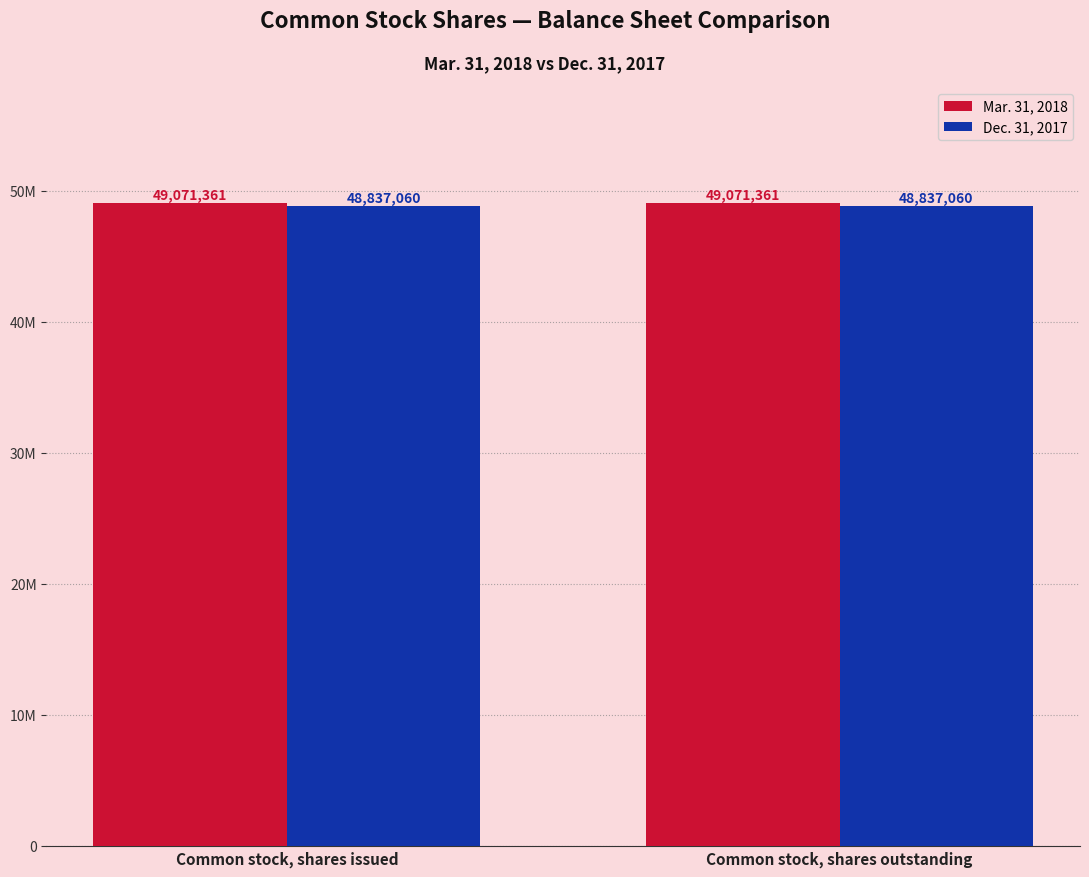

Does the chart contain any negative values?

No